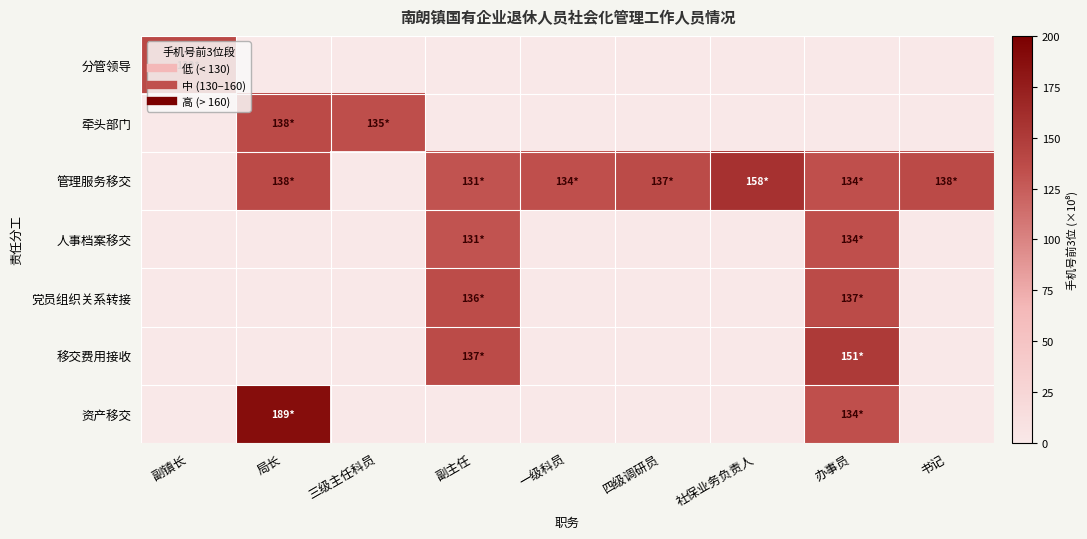

At how many categories does at least one series exceed 34?

9